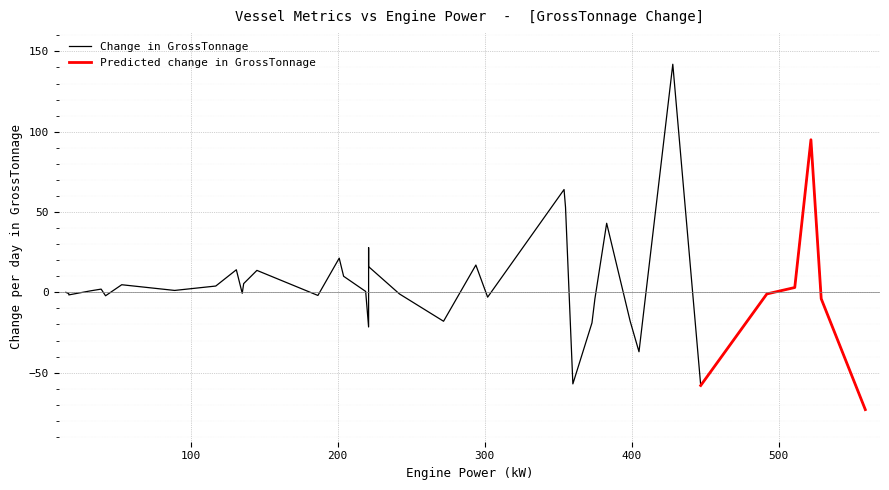

True or false: OverLen has more than 0 points higher than both neighbors.

True